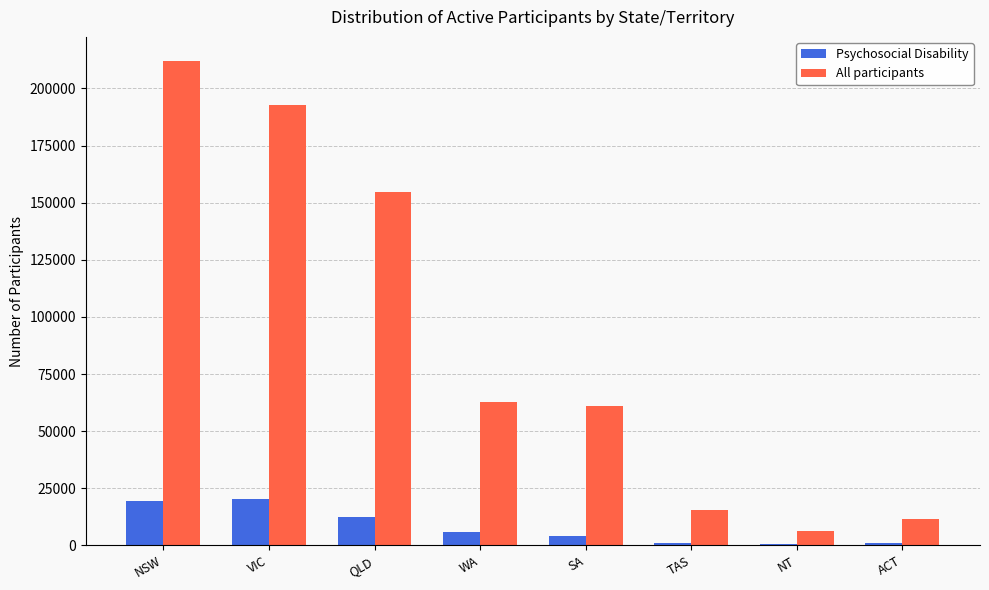

What is the sum of all Psychosocial Disability values?

64859